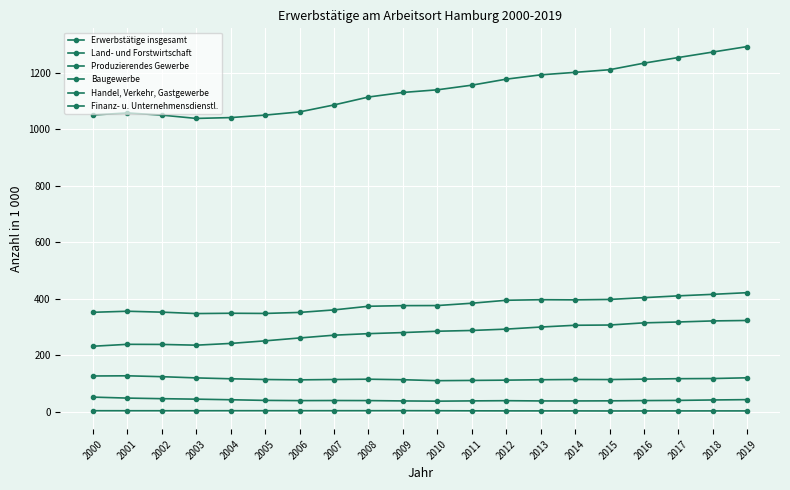

How many categories are shown in the chart?

20